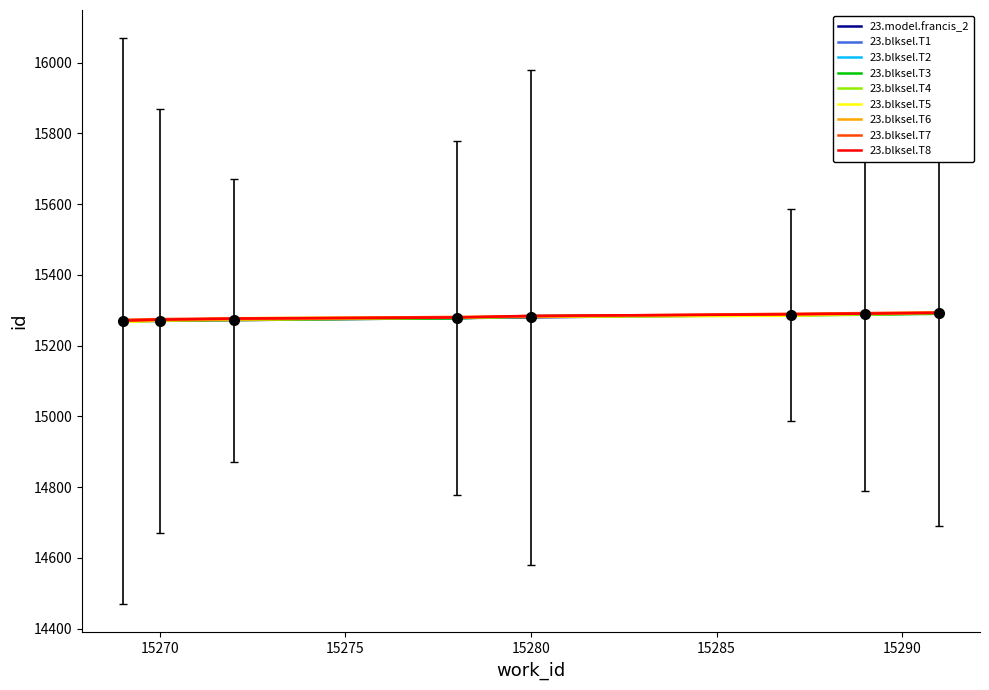

What is the maximum value shown in the chart?

15294.1